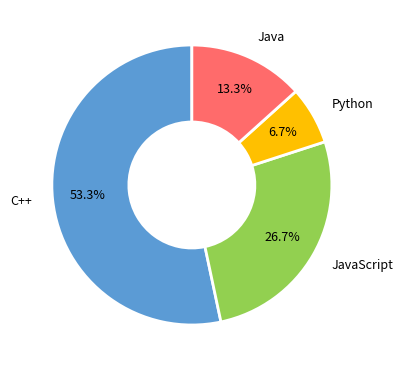

Does any single category account for the majority?

Yes